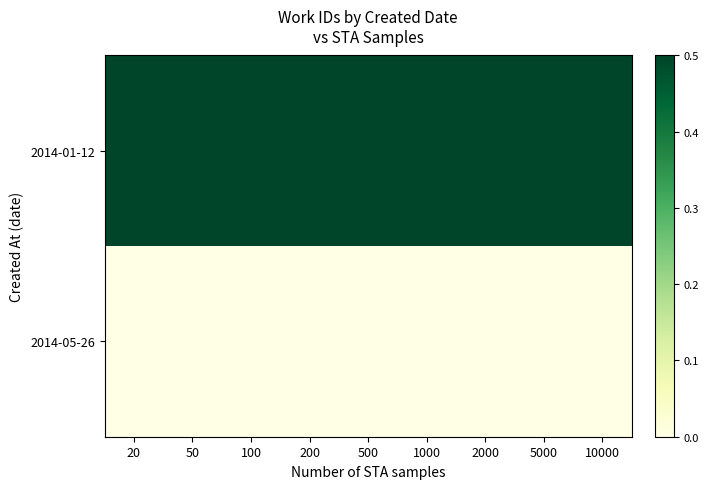

Count the number of data series in this chart.

2